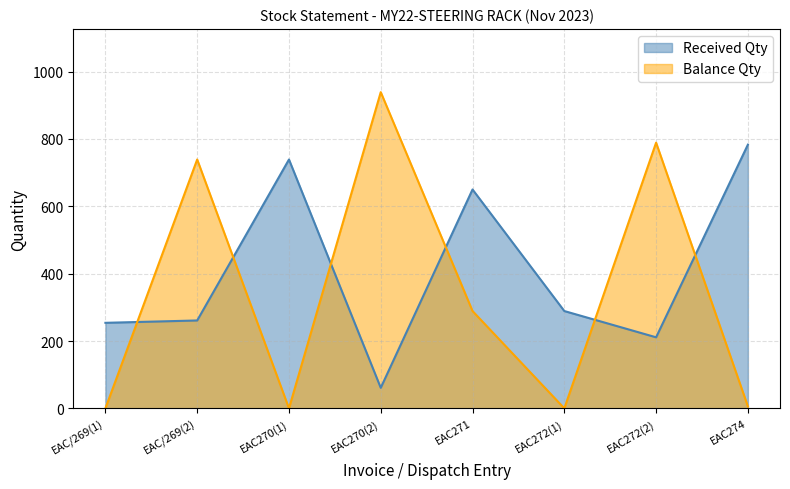

How many series are shown in this chart?

2